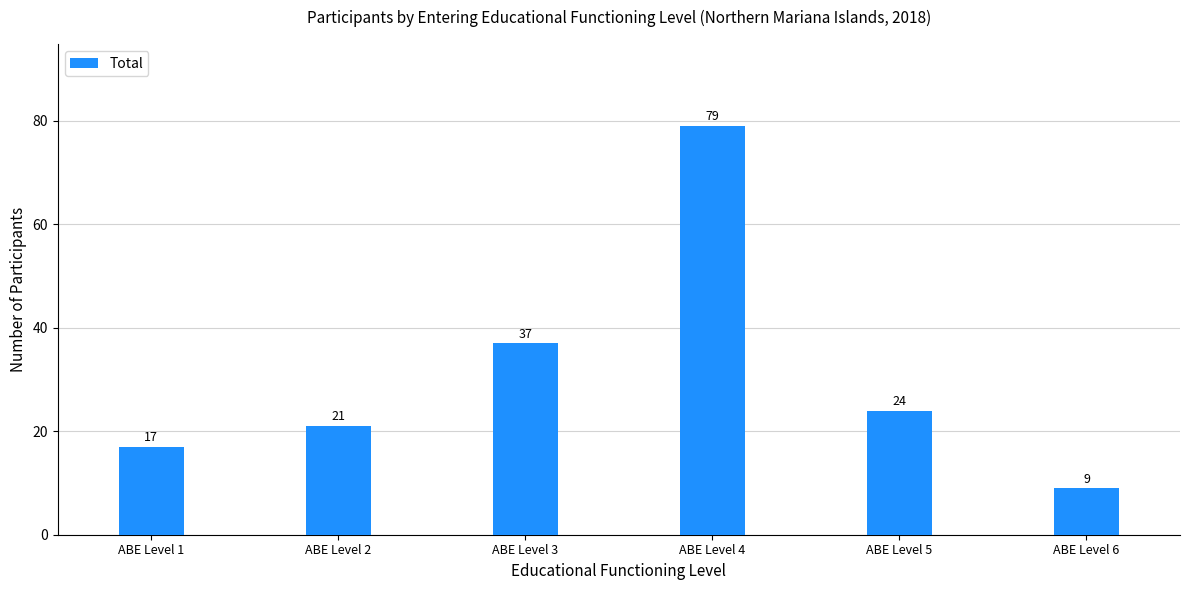

Is it true that the value at ABE Level 3 is 37?

True